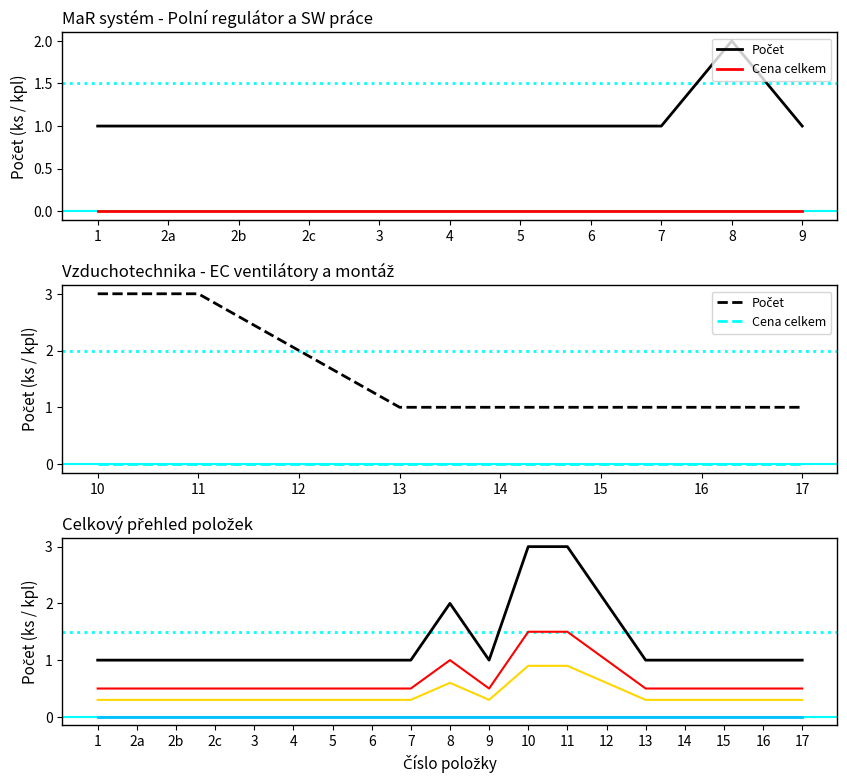

At which category does Počet reach its first local peak?

8